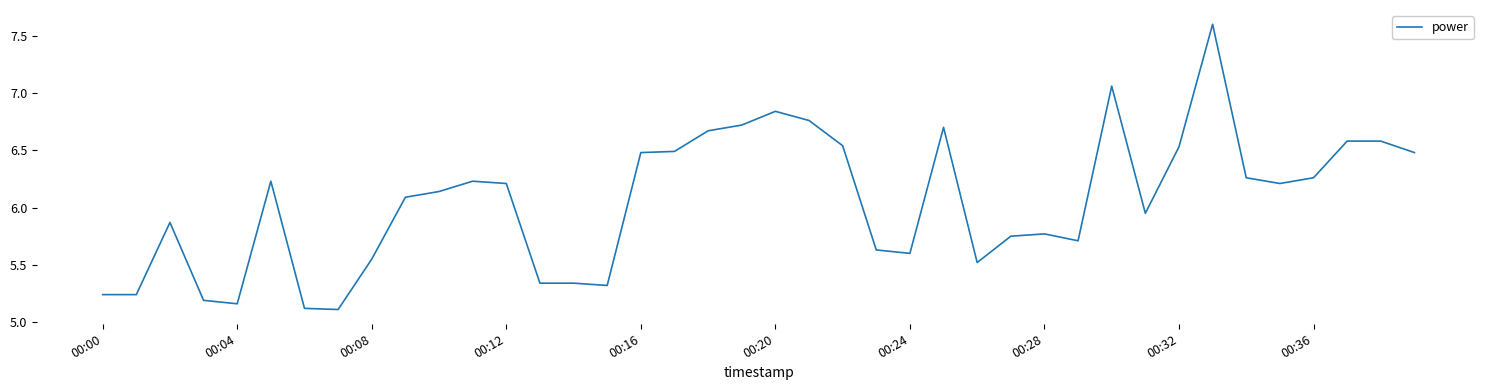

What is the difference between the maximum and minimum values?

2.5